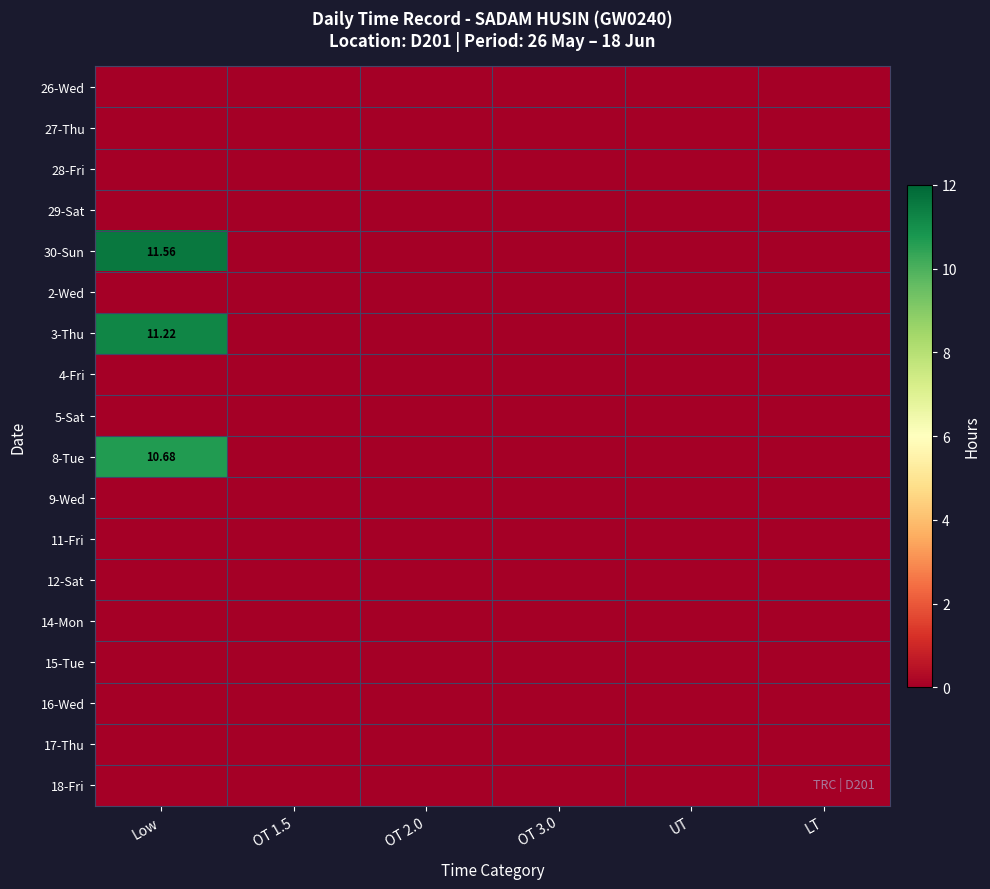

Which series has the largest range (max minus min)?

30-Sun